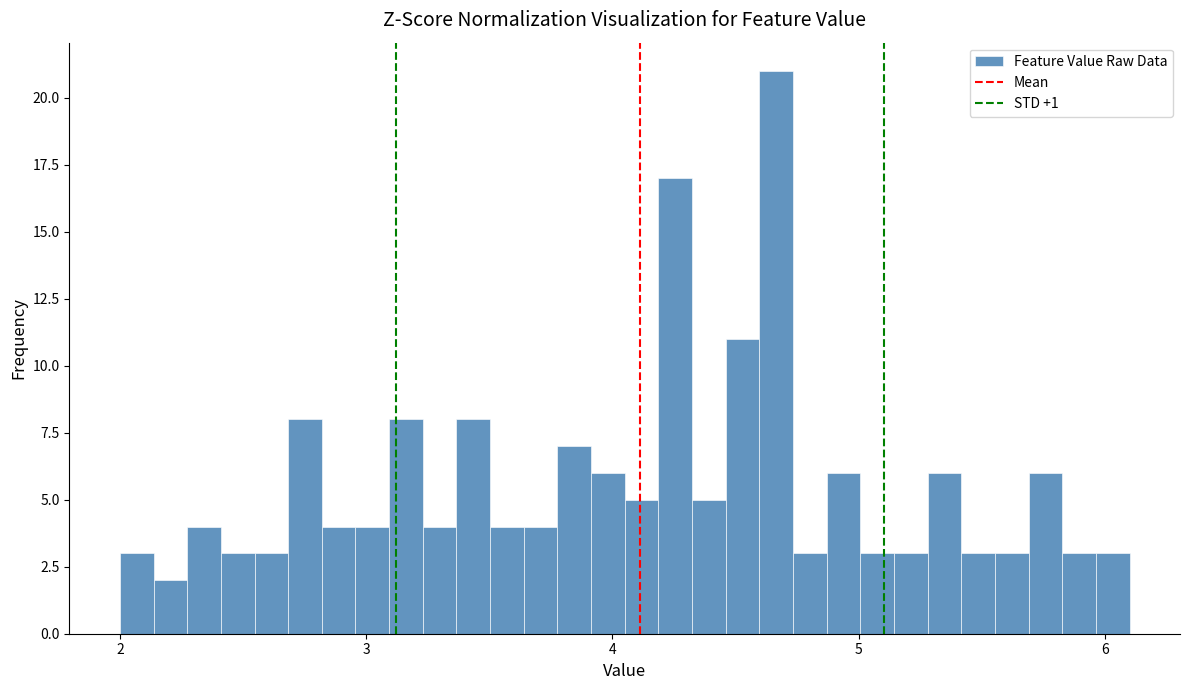

Read against the x-axis, roughly where is the centre of the tallest bar?

4.7